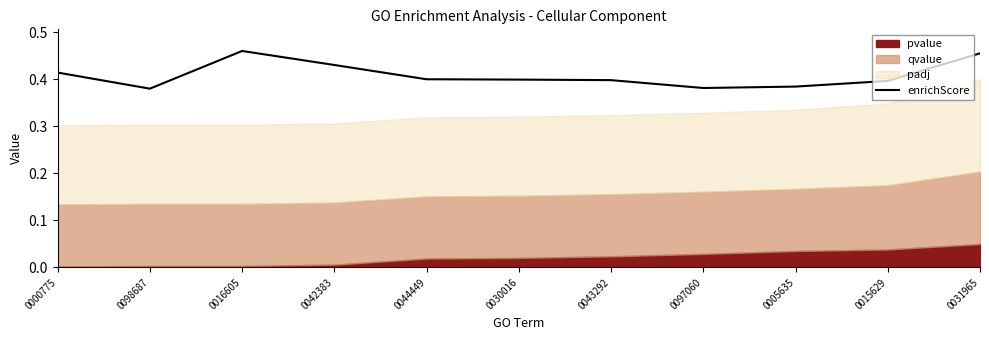

The value of enrichScore at 0005635 is 0.2. True or false?

False